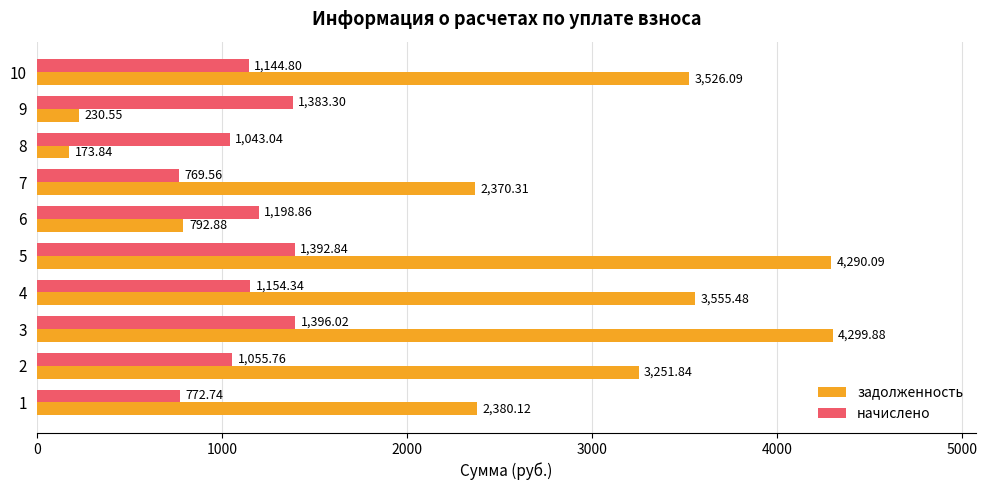

At 1, list the series in order from smallest to largest.

начислено, задолженность